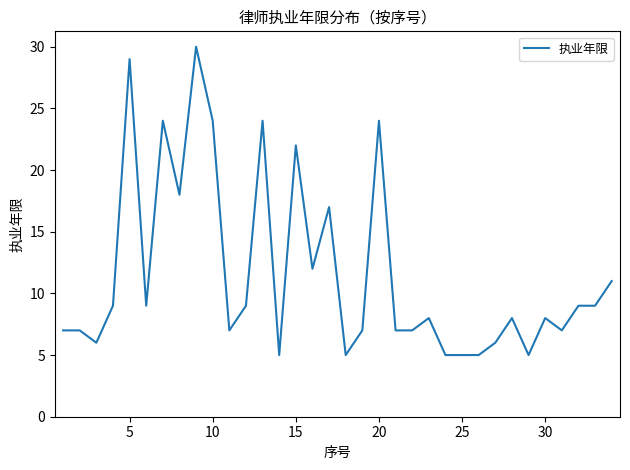

What is the smallest value displayed?

5